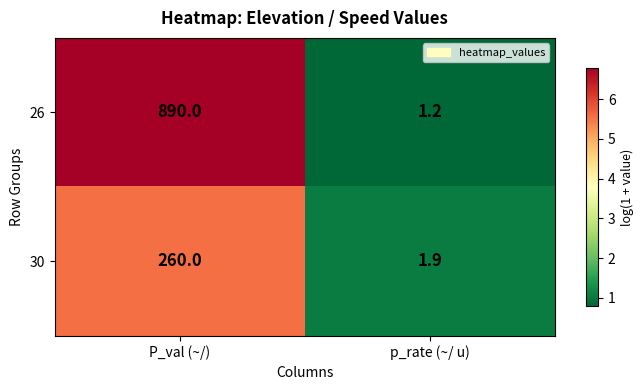

What is the greatest value displayed?

890.0